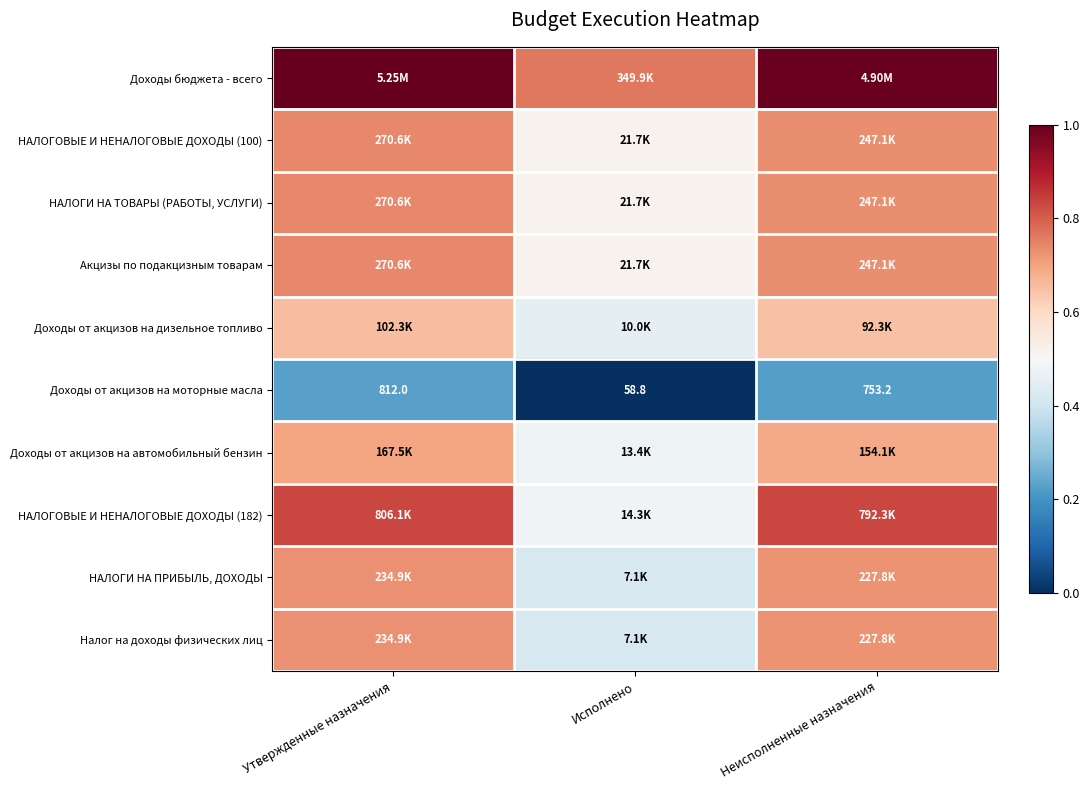

Is it true that Акцизы по подакцизным товарам equals 1.0 at Неисполненные назначения?

False